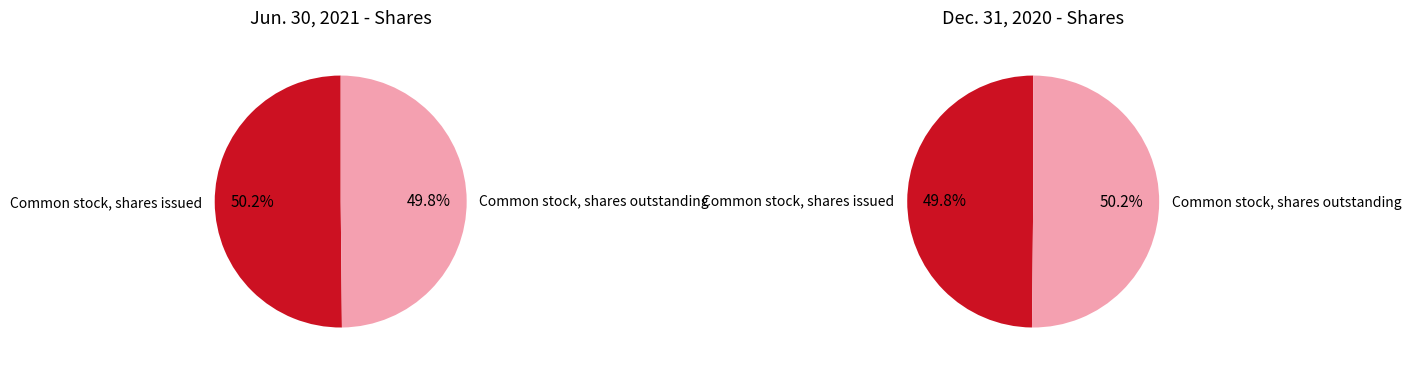

What is the smallest slice in the pie chart?

Common stock, shares outstanding